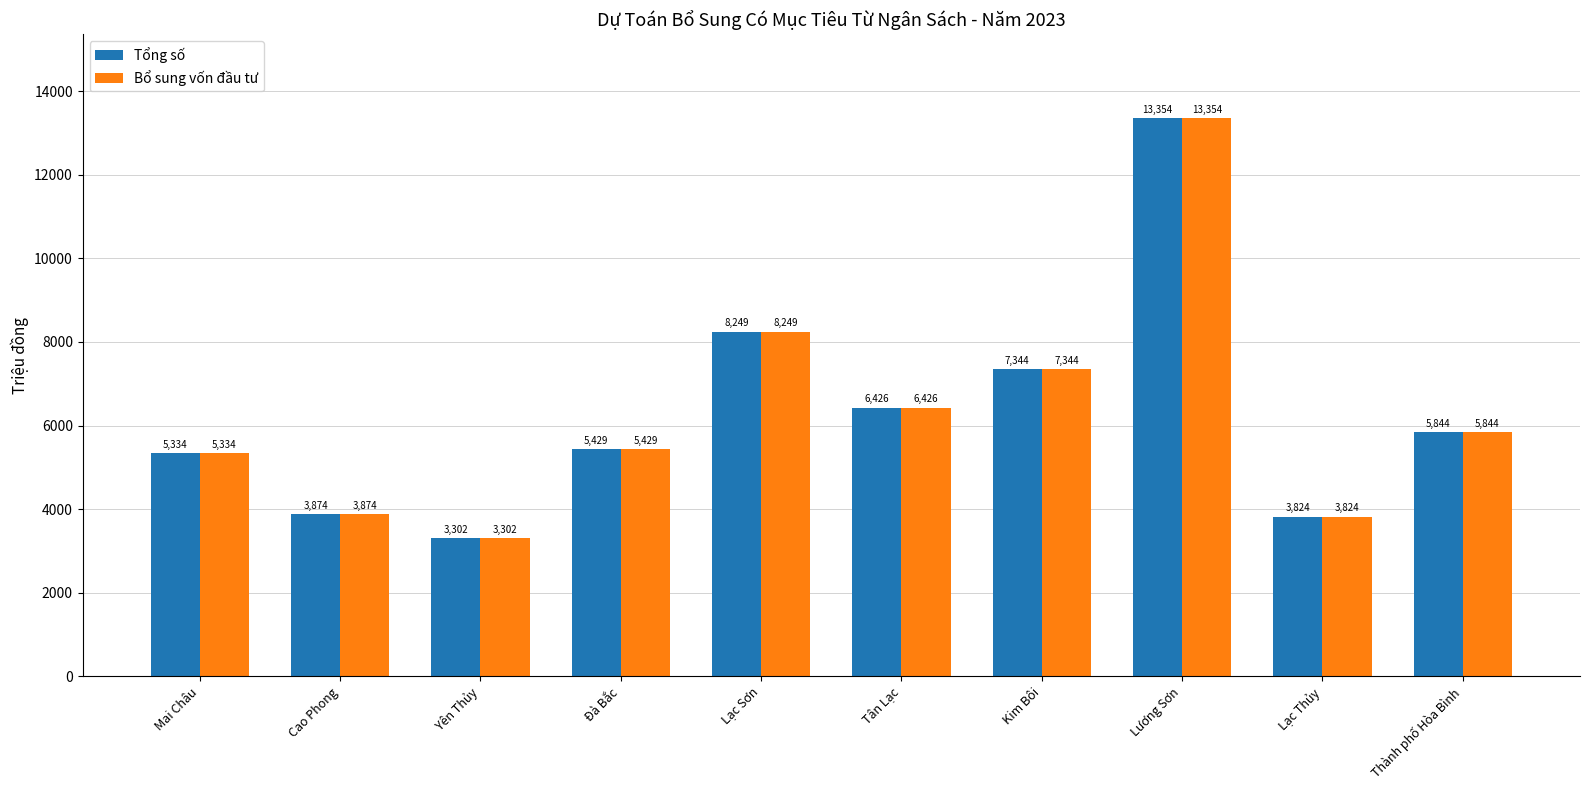

The Bổ sung vốn đầu tư series shows 13354 at Lương Sơn. True or false?

True